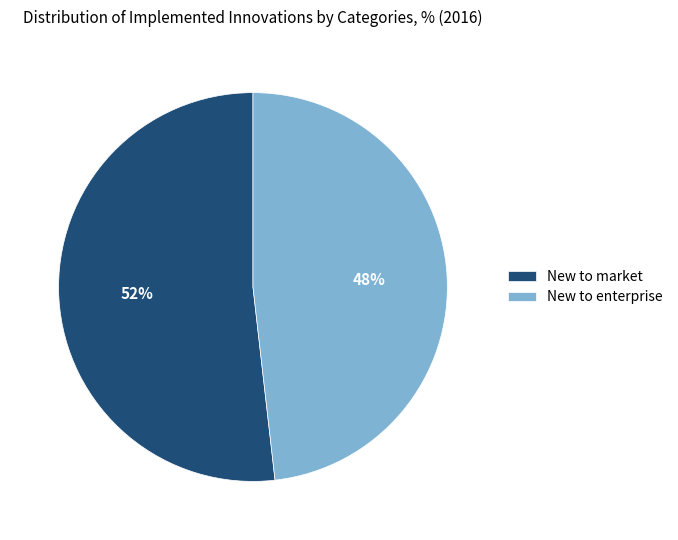

To the nearest percent, what portion does New to enterprise represent?

48%